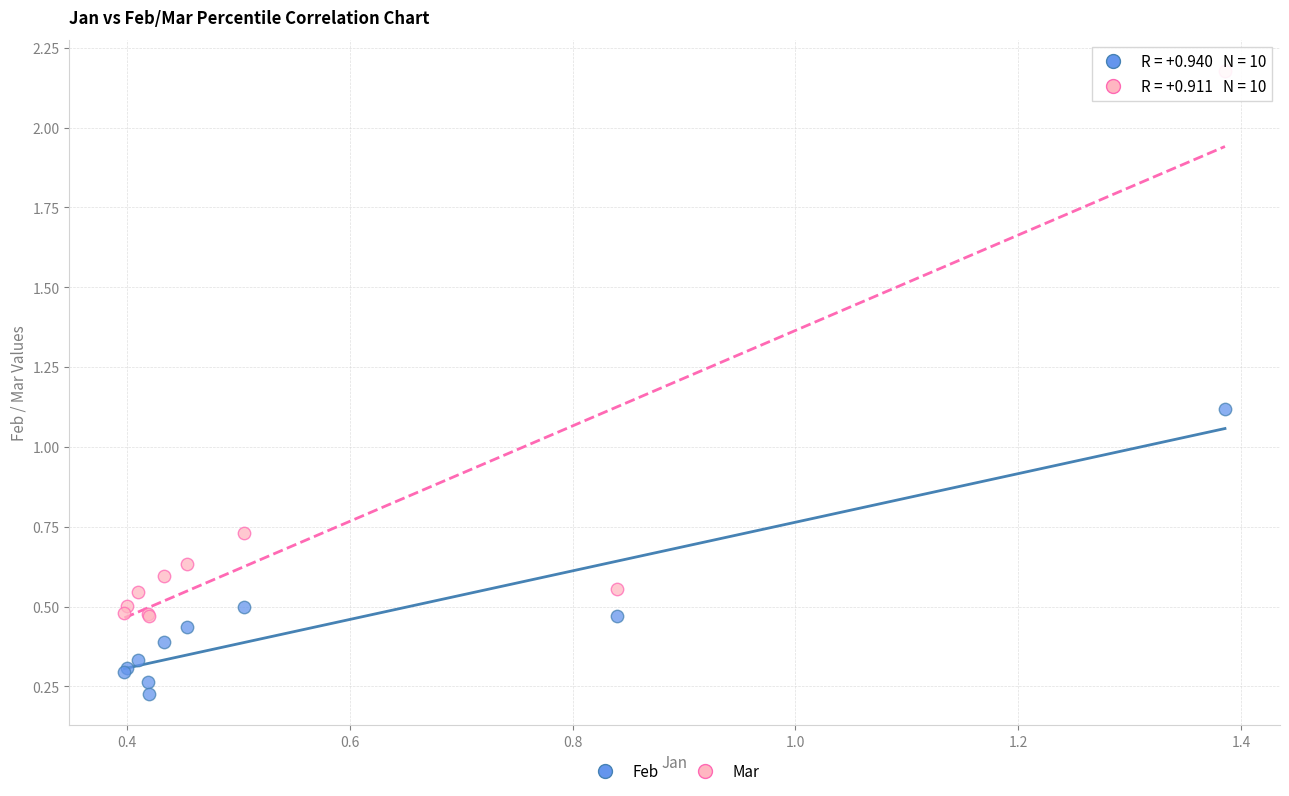

Which series has the largest Y range (max minus min)?

Mar